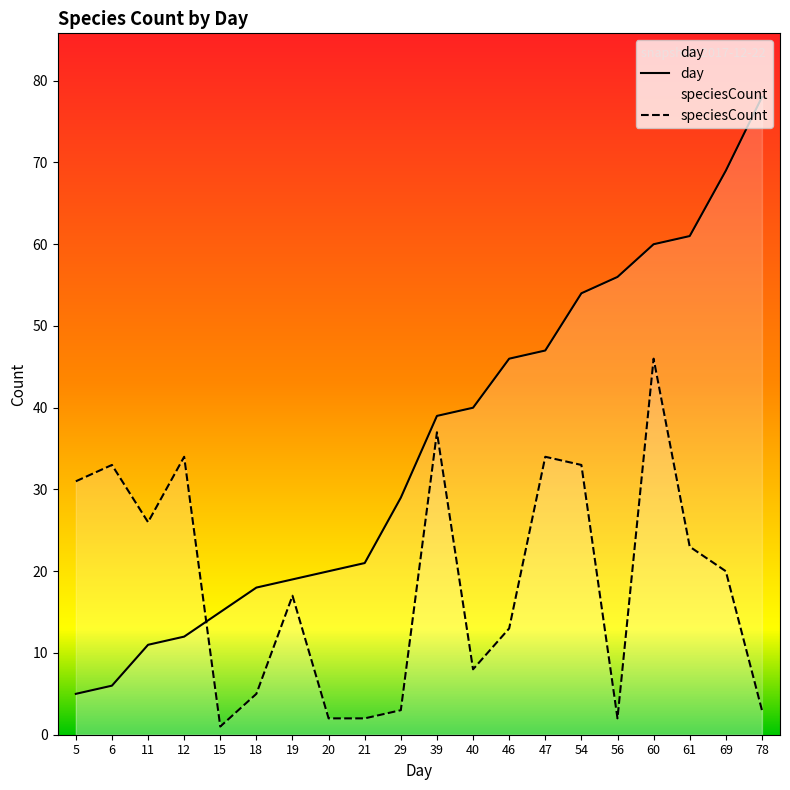

At which category does speciesCount reach its first local valley?

11